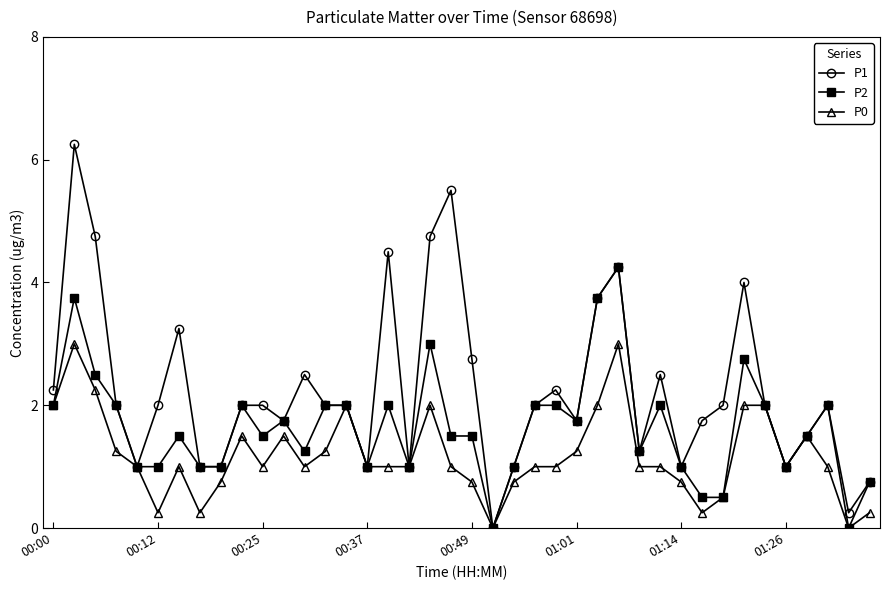

Rank the series by their maximum value, from highest to lowest.

P1, P2, P0